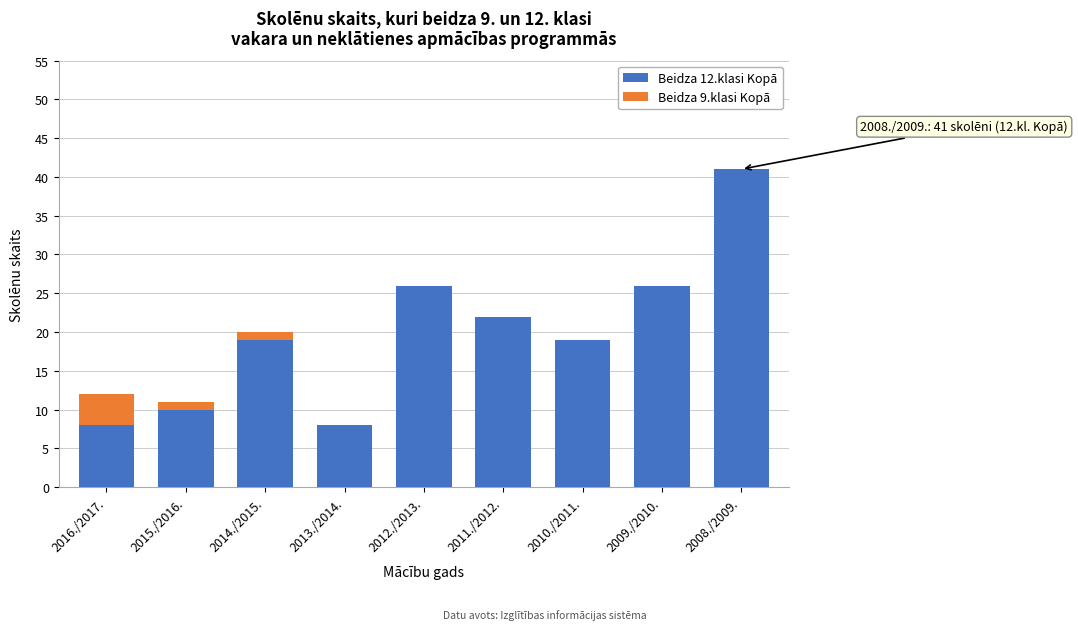

Reading right to left, list the values for the Beidza 12.klasi Kopā series.

2008./2009.=41	2009./2010.=26	2010./2011.=19	2011./2012.=22	2012./2013.=26	2013./2014.=8	2014./2015.=19	2015./2016.=10	2016./2017.=8